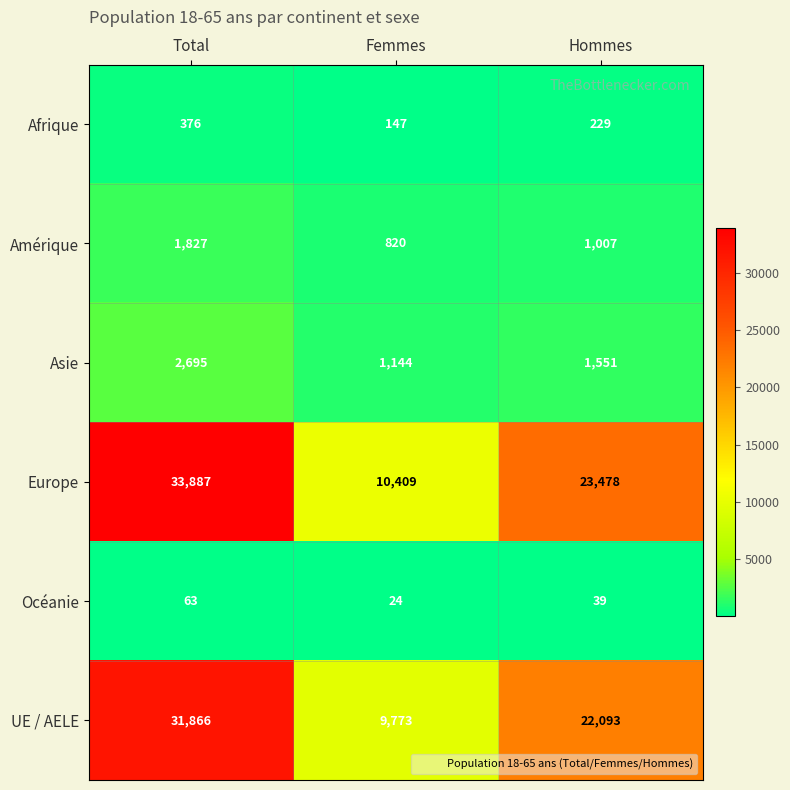

How many Europe values are between 10409 and 33887?

3